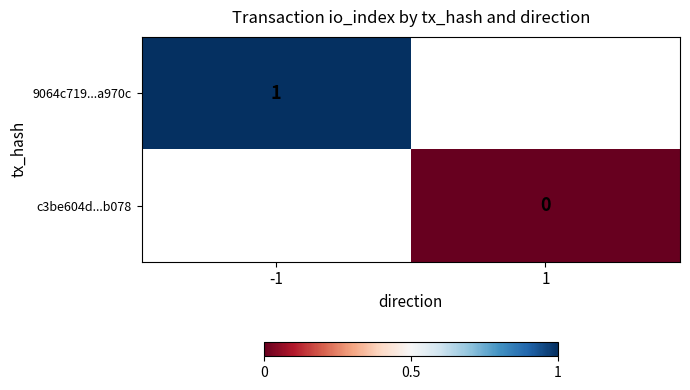

At which category does the chart reach its minimum across all series?

1